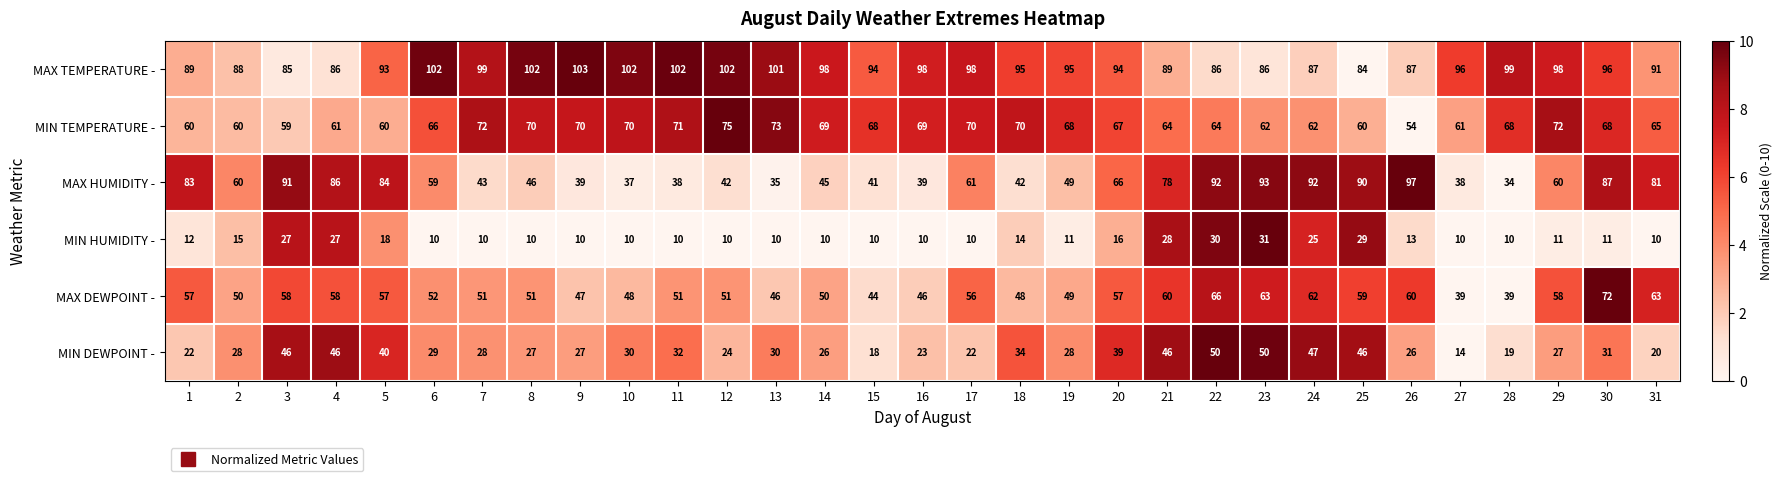

What is the total value across all series at 2?

301